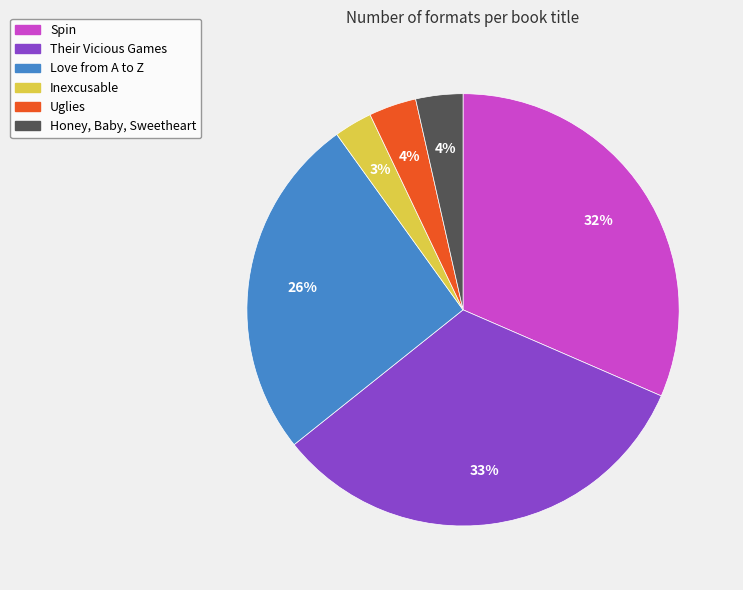

What is the largest slice in the pie chart?

Their Vicious Games